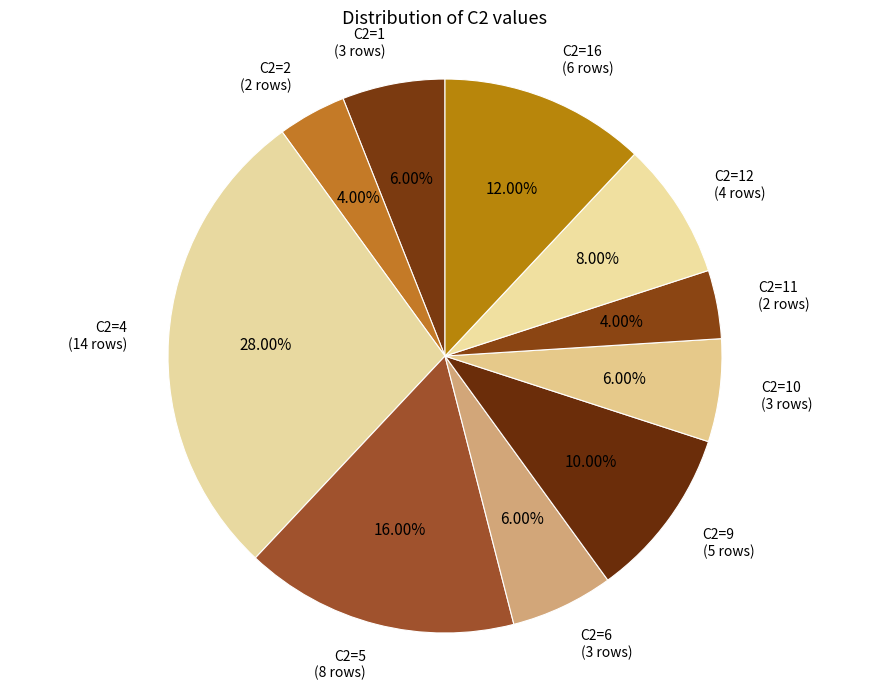

To the nearest percent, what is the average slice percentage?

10%